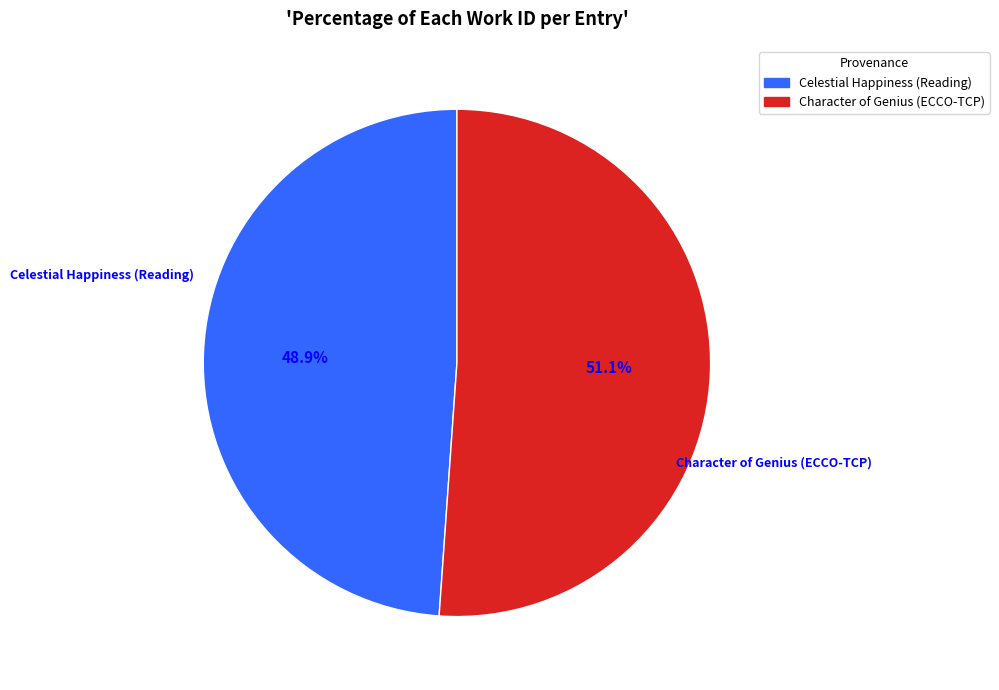

Count the number of slices in the pie.

2